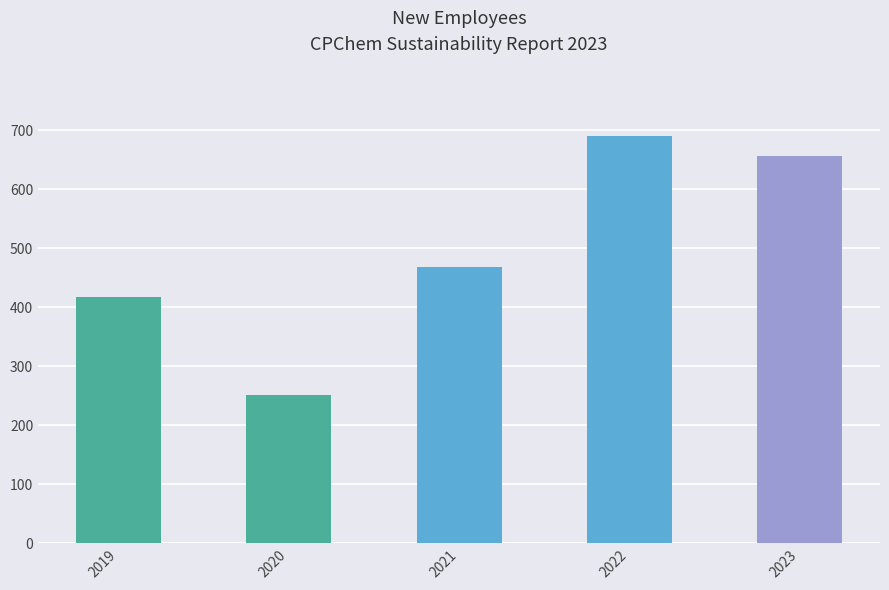

Rank the categories by value from highest to lowest.

2022, 2023, 2021, 2019, 2020